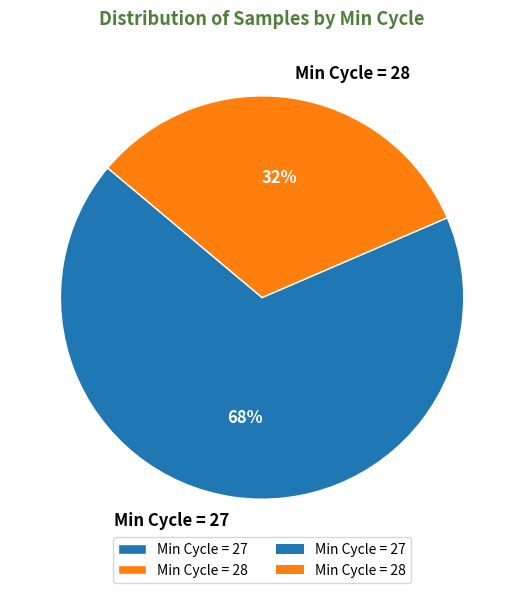

What is the largest slice in the pie chart?

Min Cycle = 27